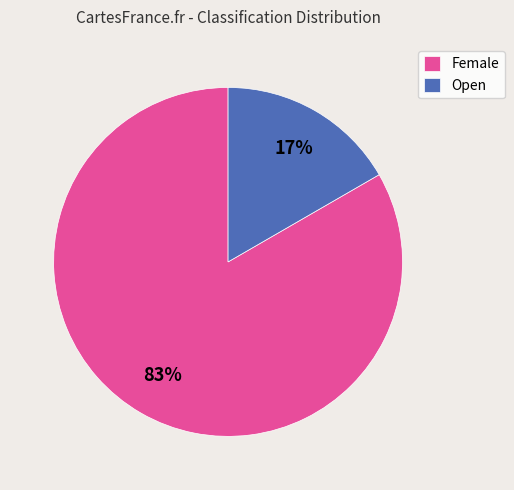

Which category accounts for the majority?

Female